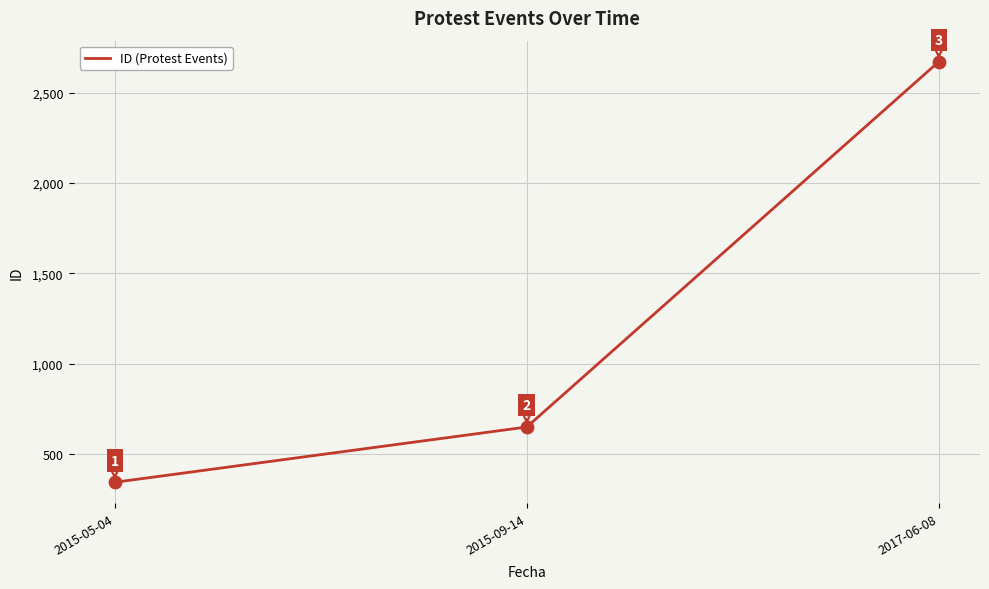

What is the ratio of the value at 2015-05-04 to the value at 2015-09-14?

0.5